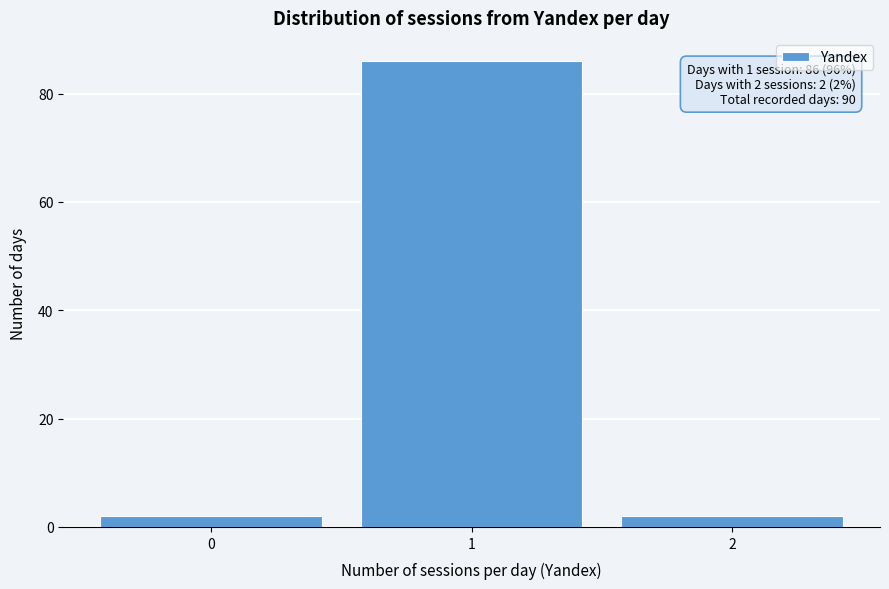

Which range on the x-axis has the tallest bar?

0.5 to 1.5